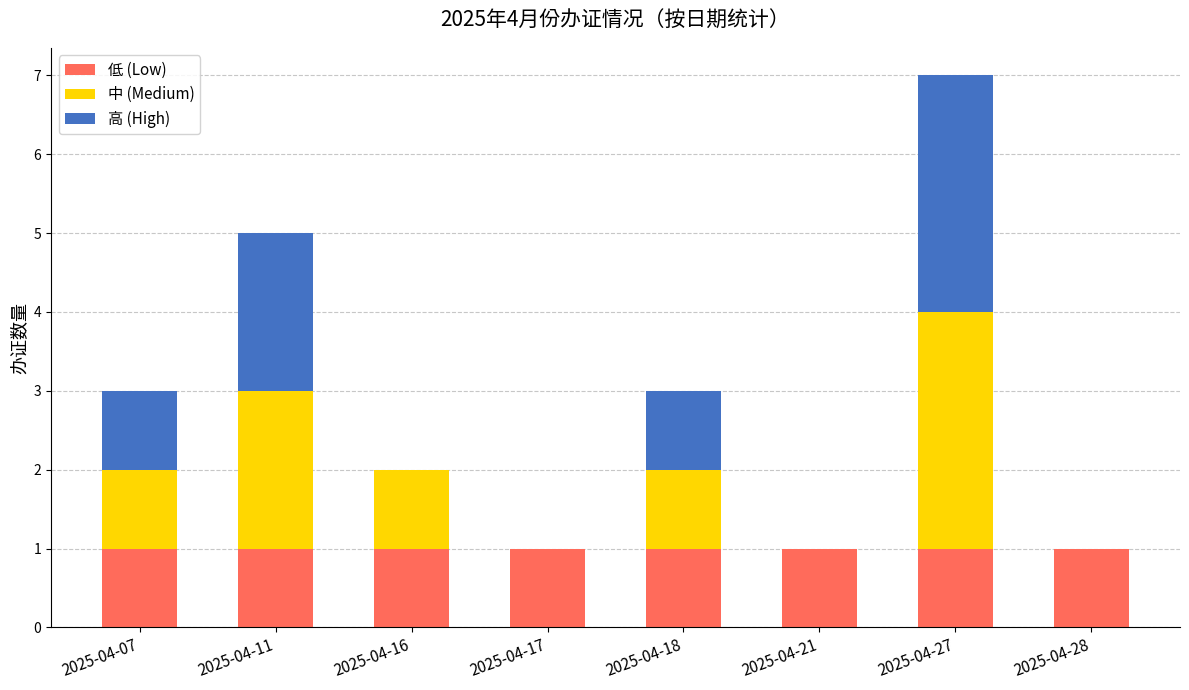

Reading left to right, list the values for the 低 (Low) series.

2025-04-07=1	2025-04-11=1	2025-04-16=1	2025-04-17=1	2025-04-18=1	2025-04-21=1	2025-04-27=1	2025-04-28=1